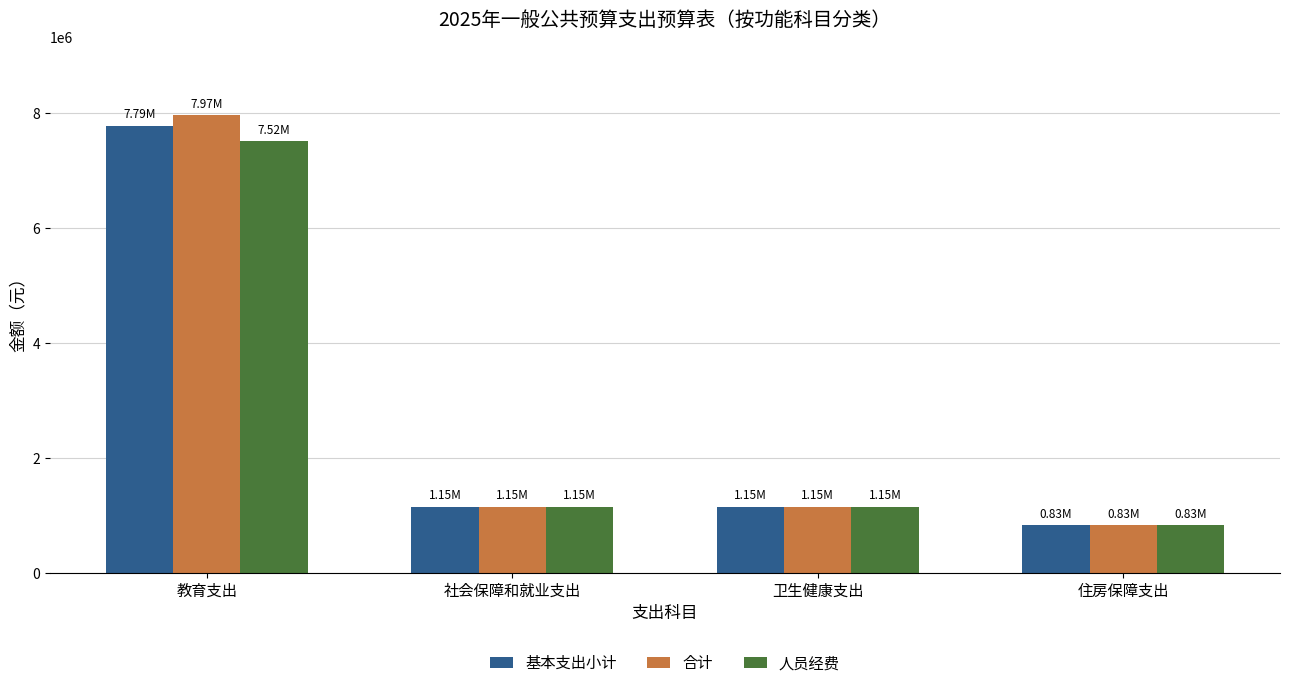

What is the total value across all series at 教育支出?

23274464.8